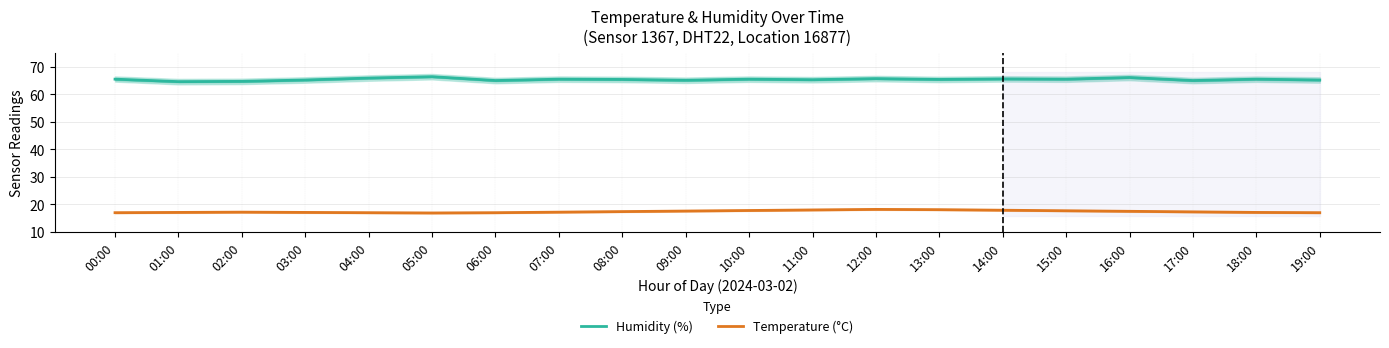

What is the lowest value of the Humidity (%) series?

64.6